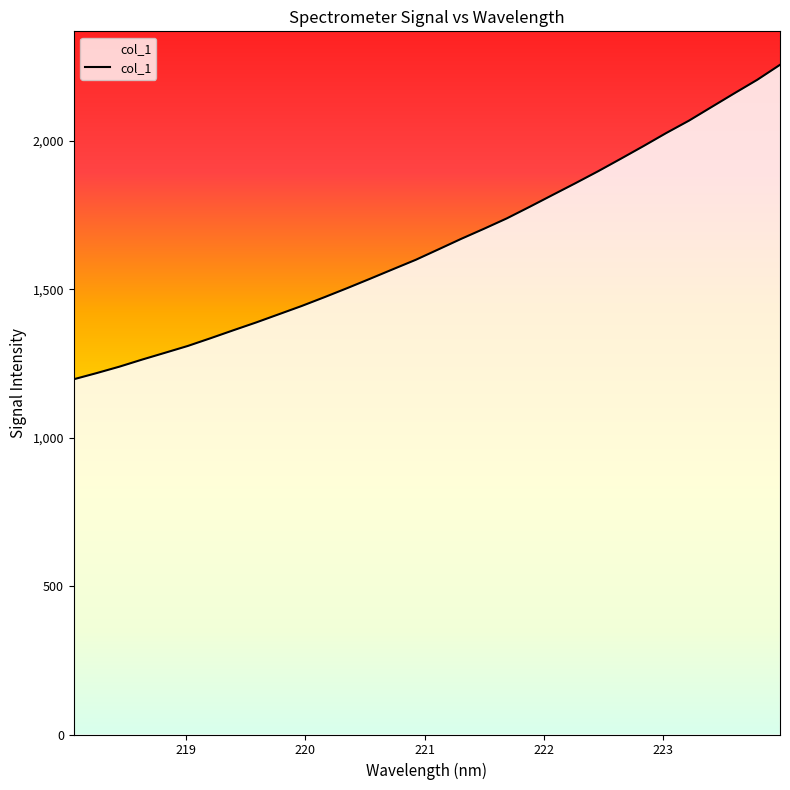

Where does the data first go above 1634?

221.1174